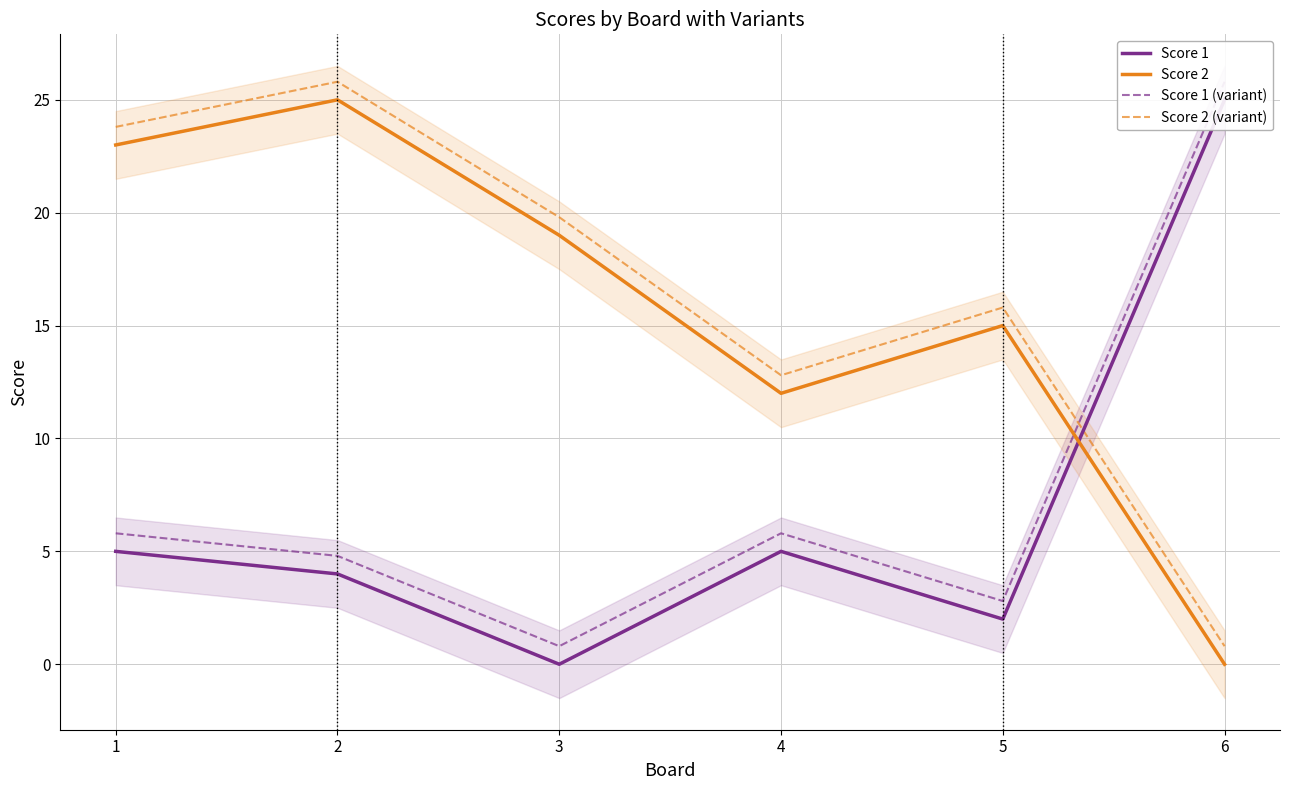

How many data points in Score 2 (variant) are above 19?

3